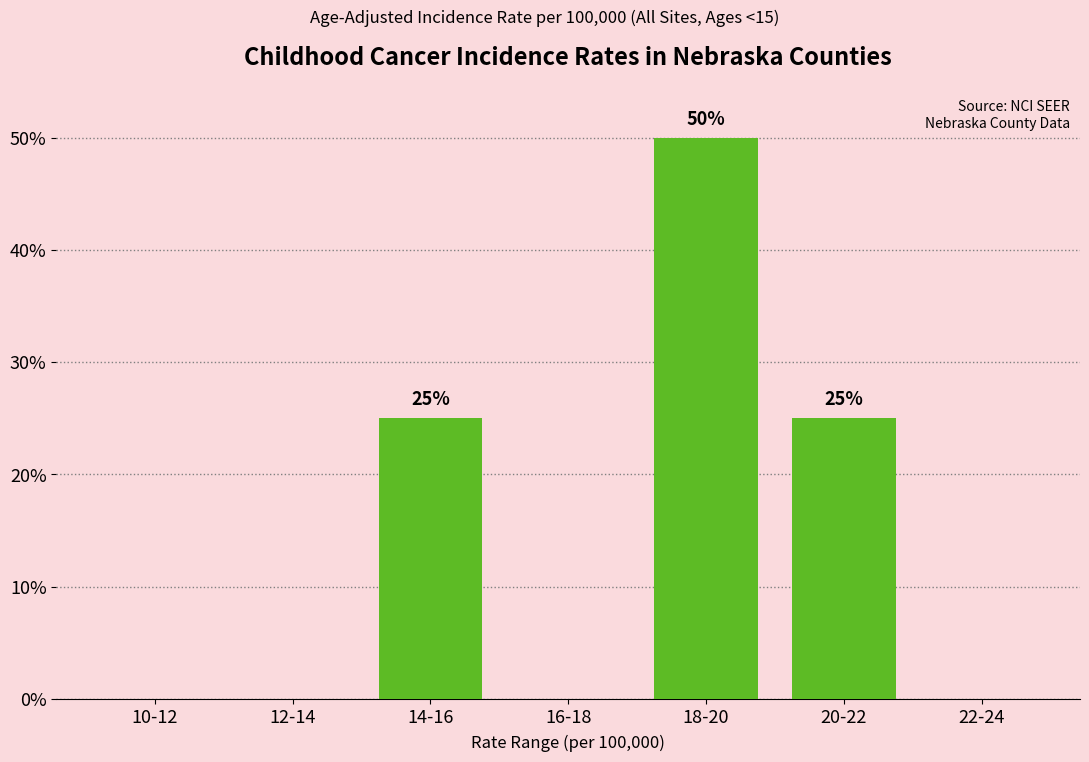

Reading left to right, list all the values displayed in this chart.

10-12=0	12-14=0	14-16=25	16-18=0	18-20=50	20-22=25	22-24=0